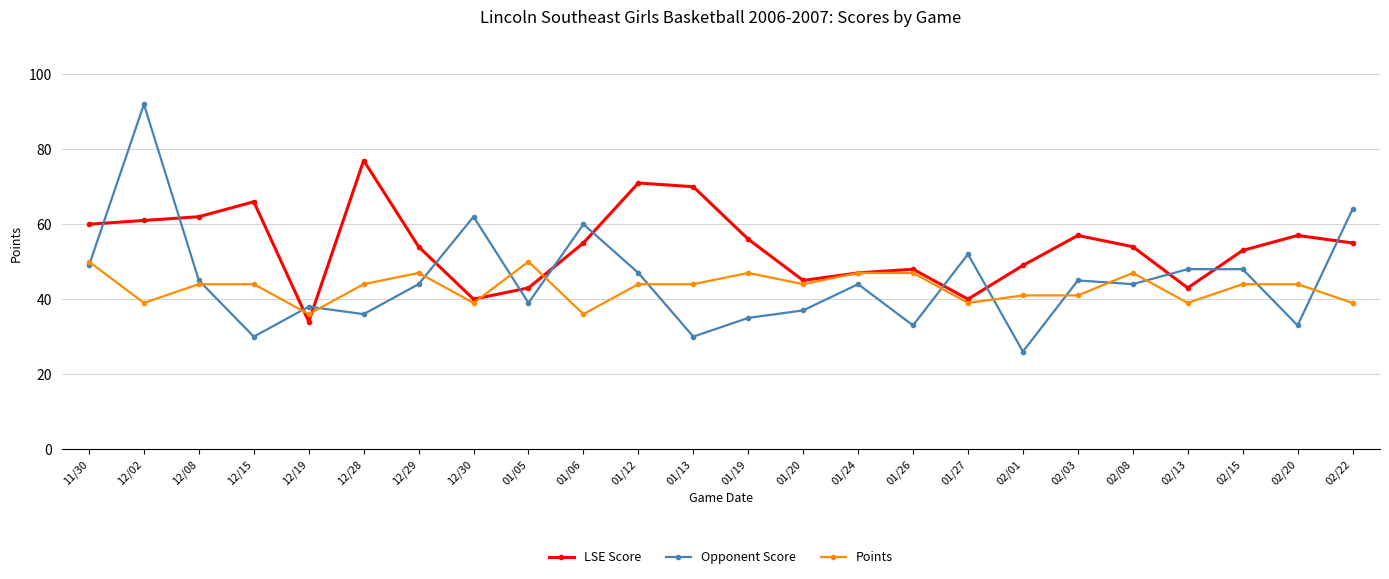

Which series has the widest spread of values?

Opponent Score